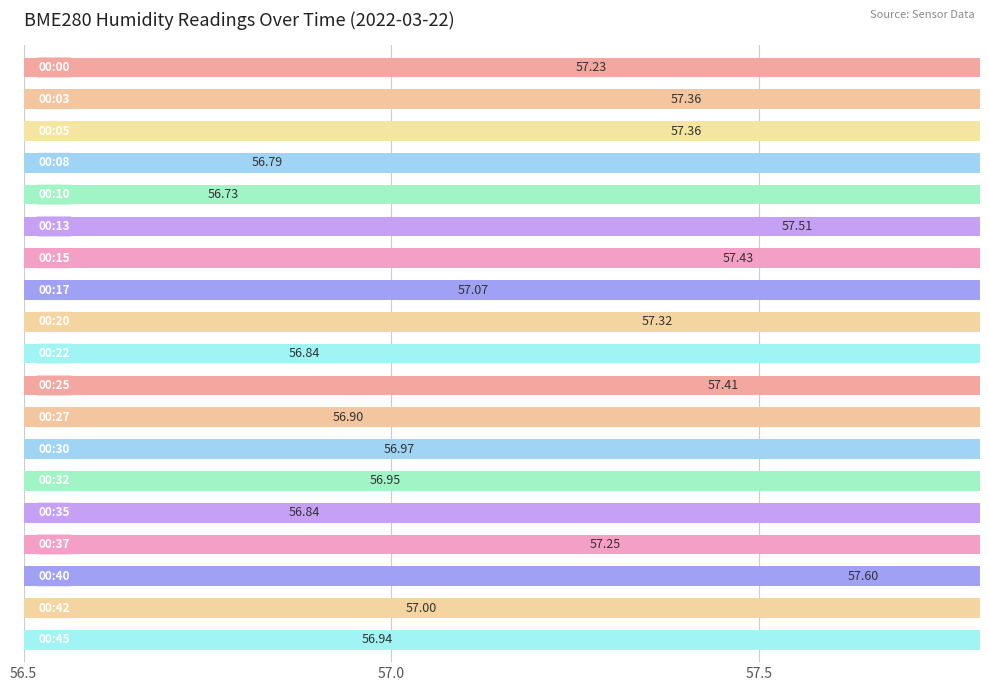

What is the value of the 17th bar from the left?

57.6